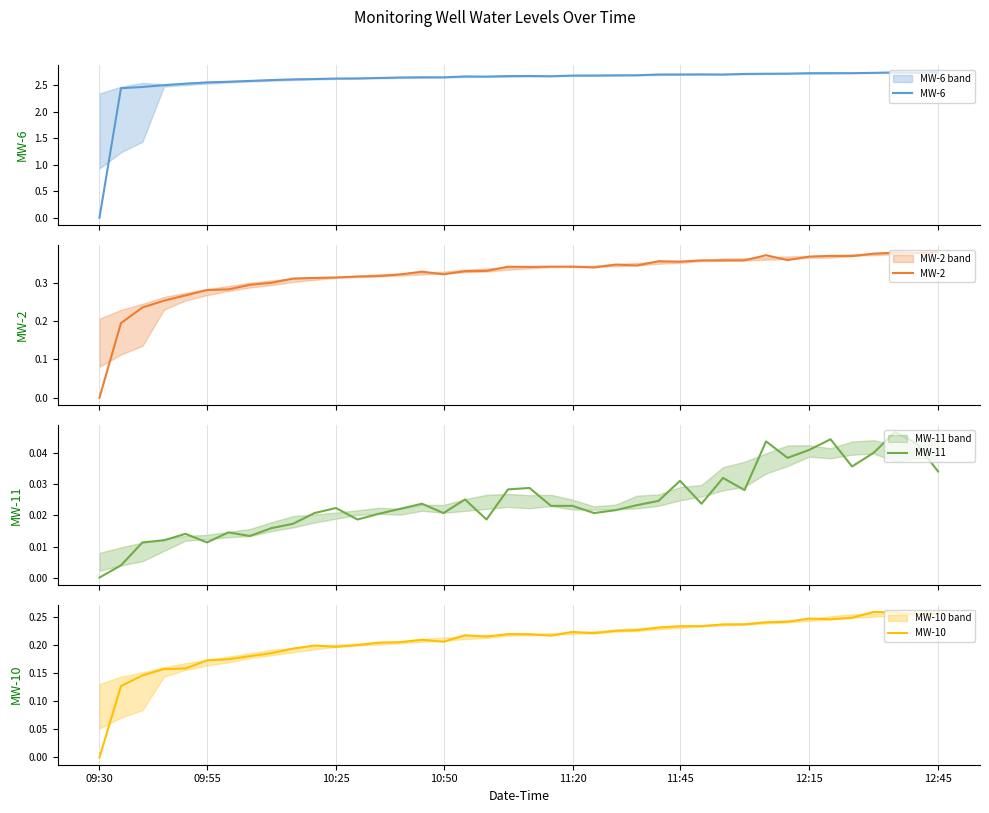

What is the value of the MW-6 point at the 29th from the left?

2.7